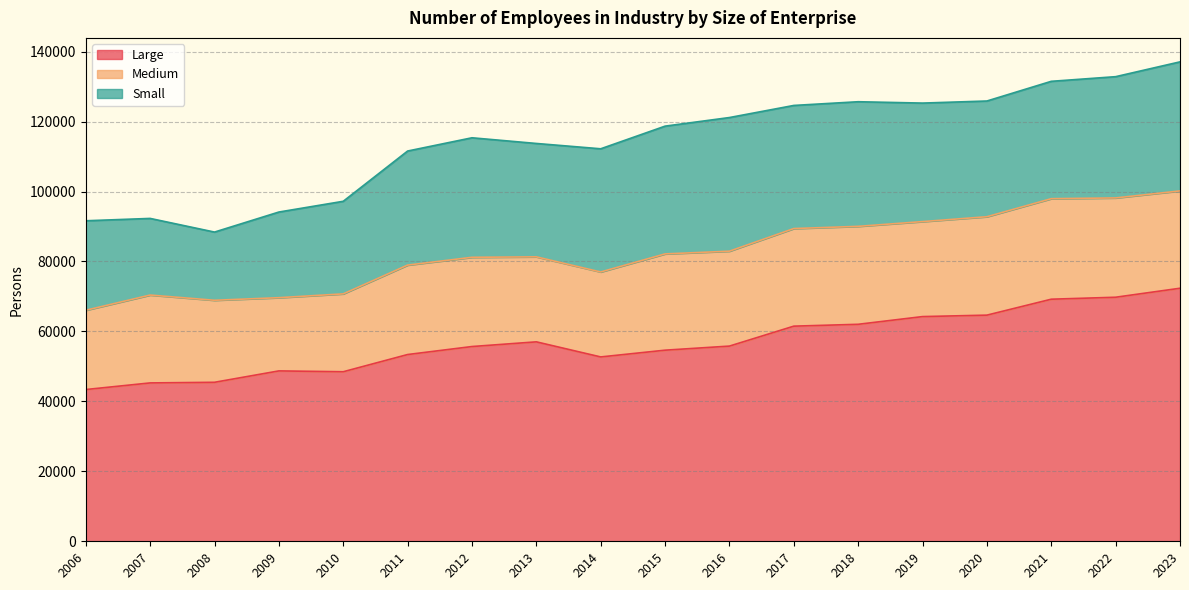

At which category is the sum across all series the highest?

2023